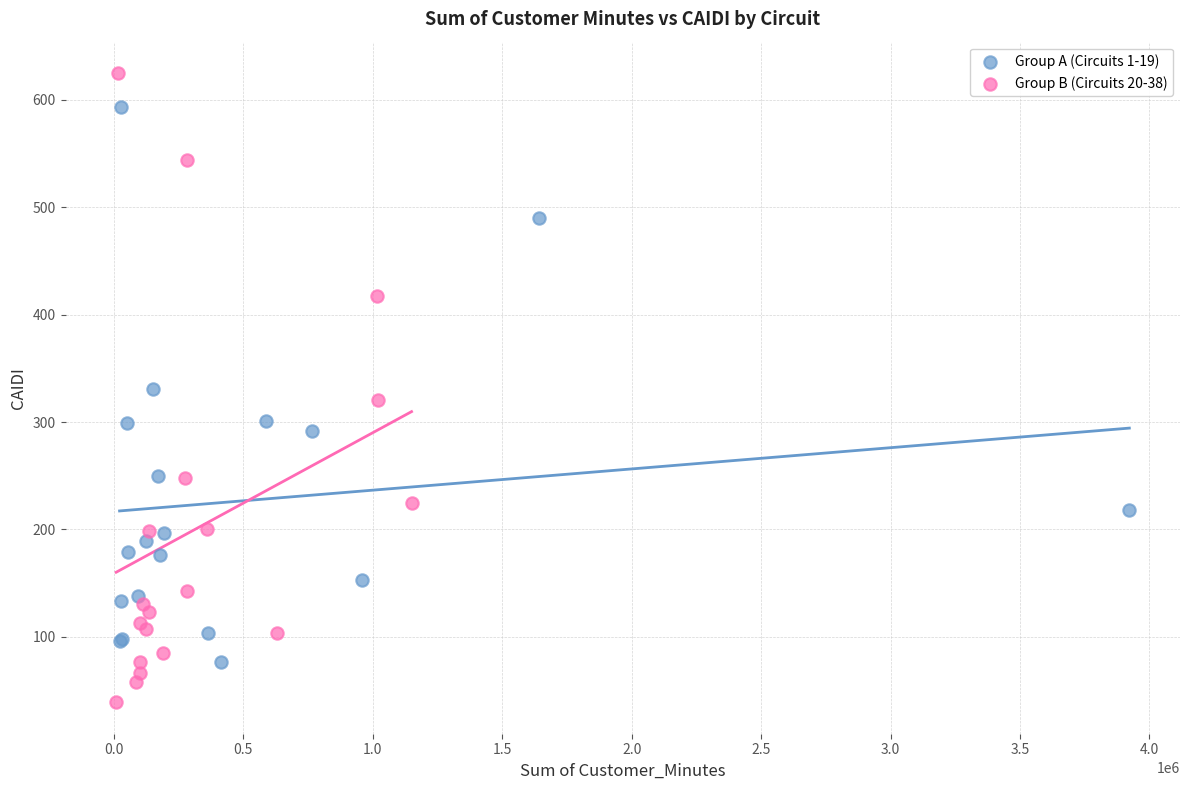

Which series contains the lowest Y value?

Group B (Circuits 20-38)